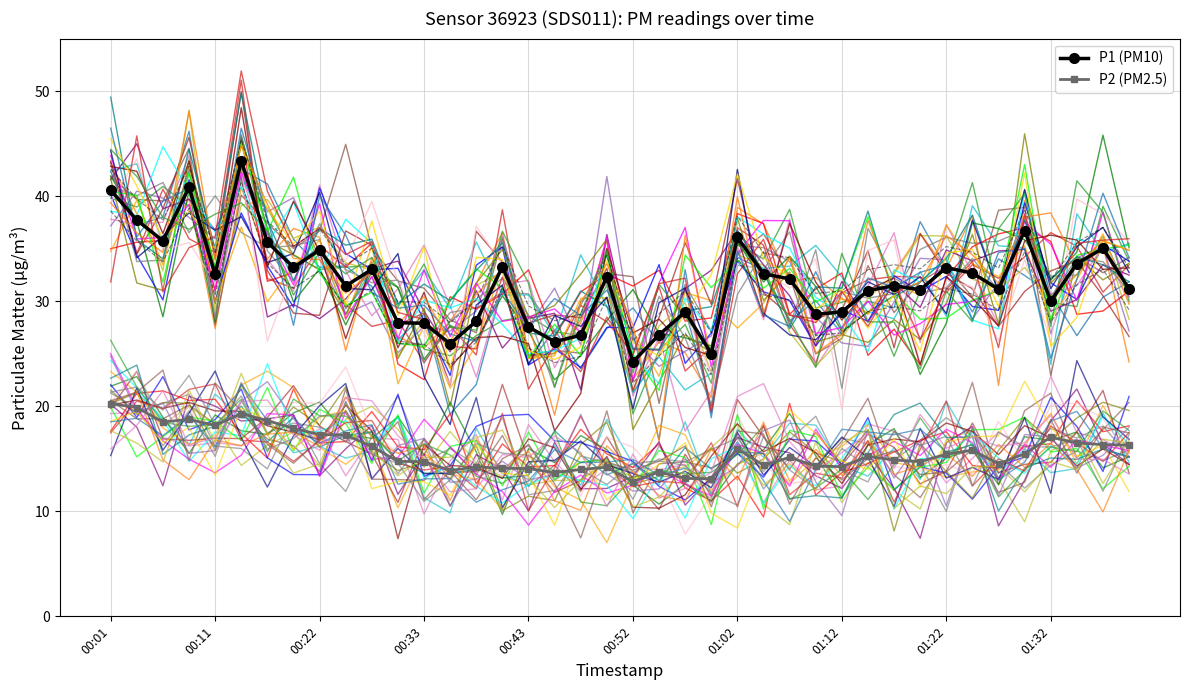

Which series has the largest total across all categories?

P1 (PM10)